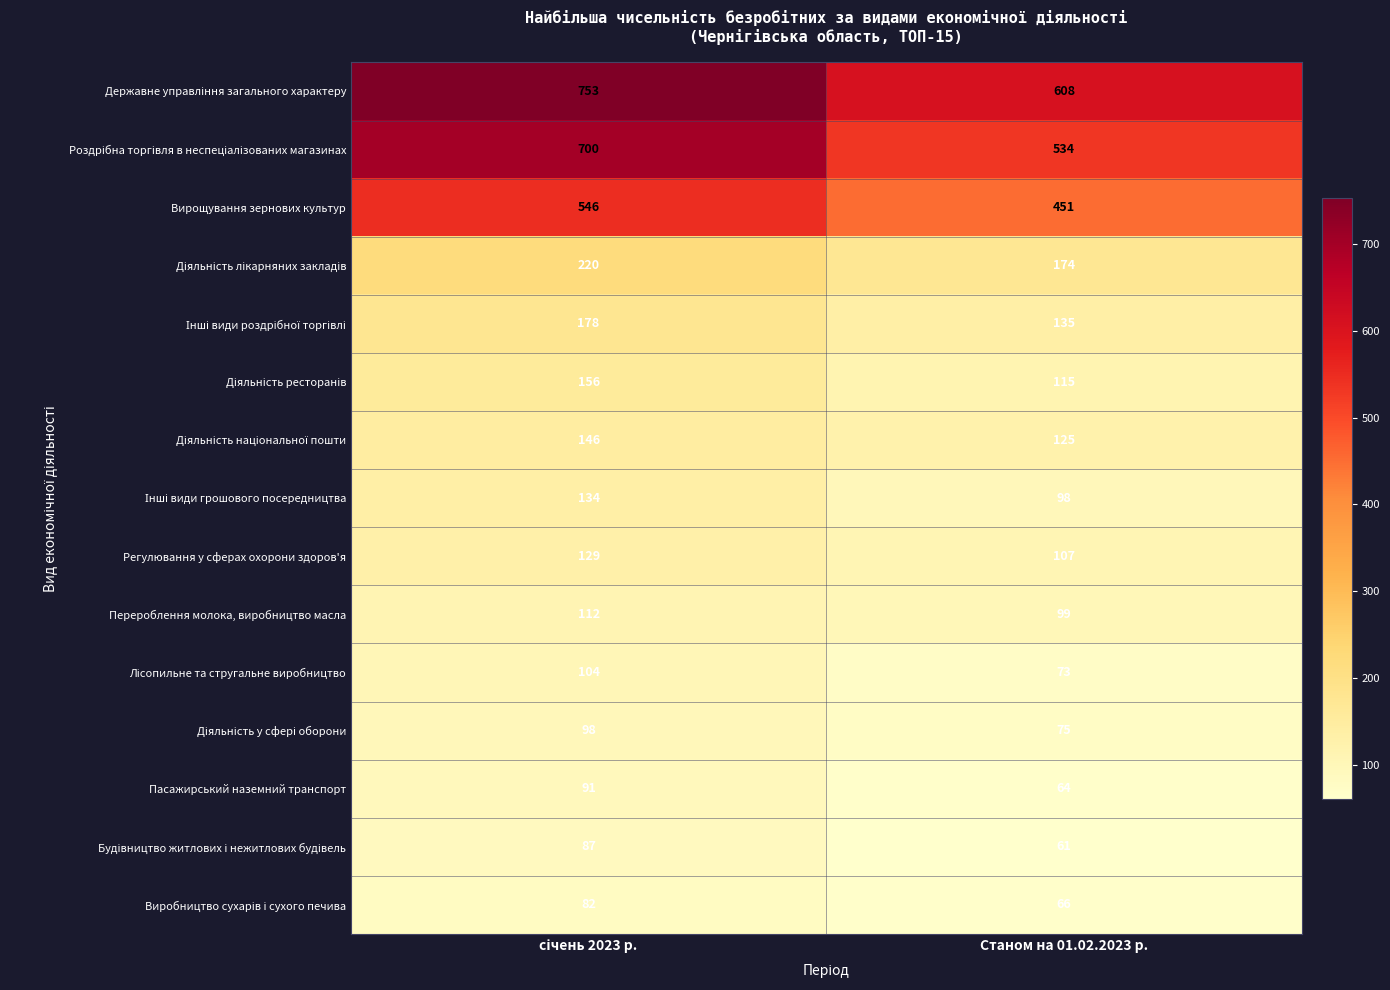

What is the minimum value shown in the chart?

61